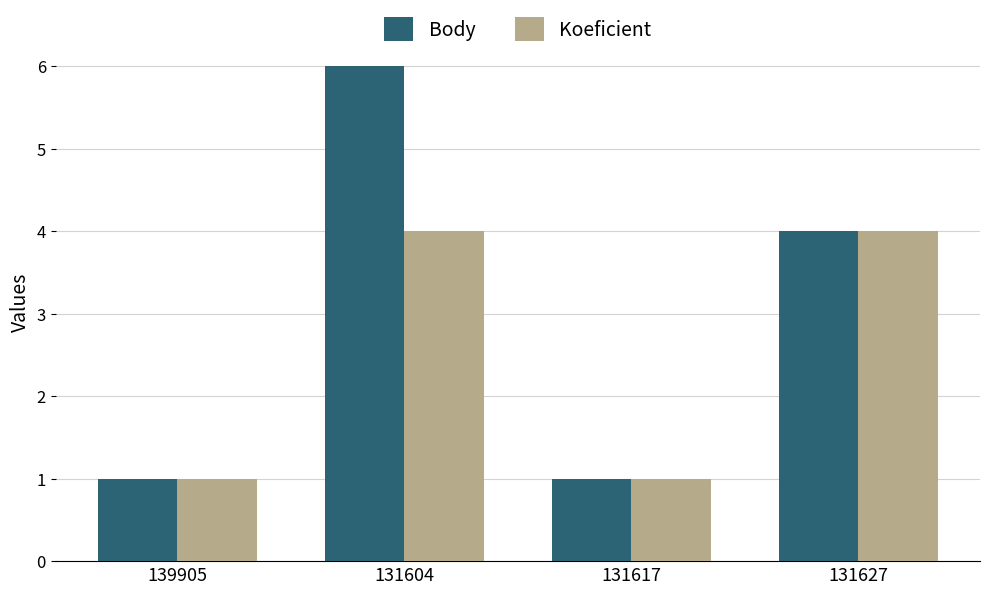

The value of Koeficient at 131627 is 4. True or false?

True